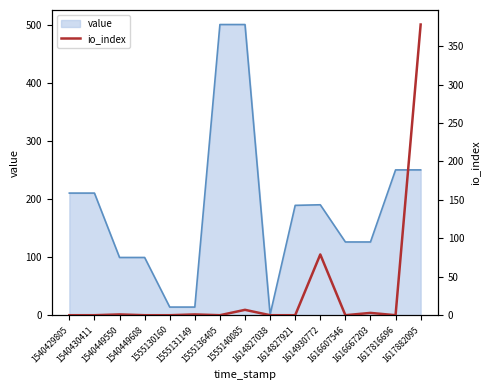

How many interior local valleys (lower than both neighbors) does the data have?

3